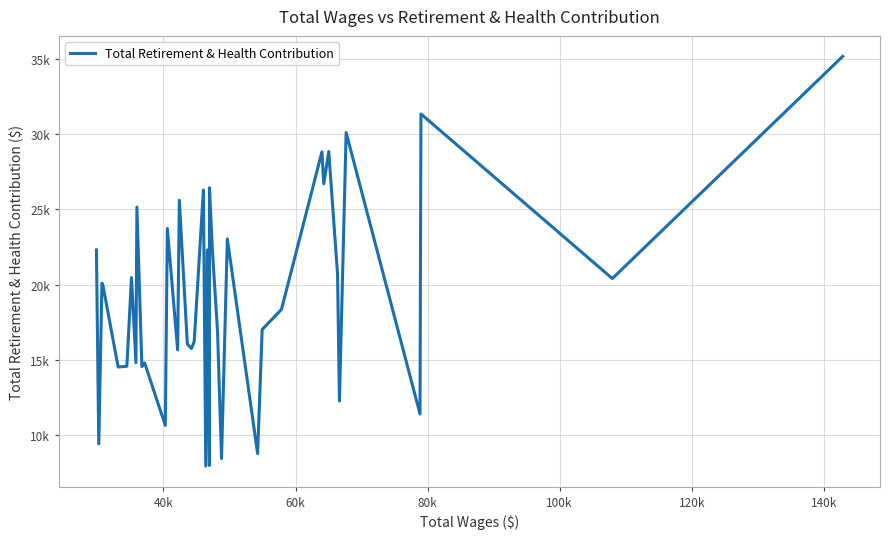

Is this an area chart (filled region under the line)?

No